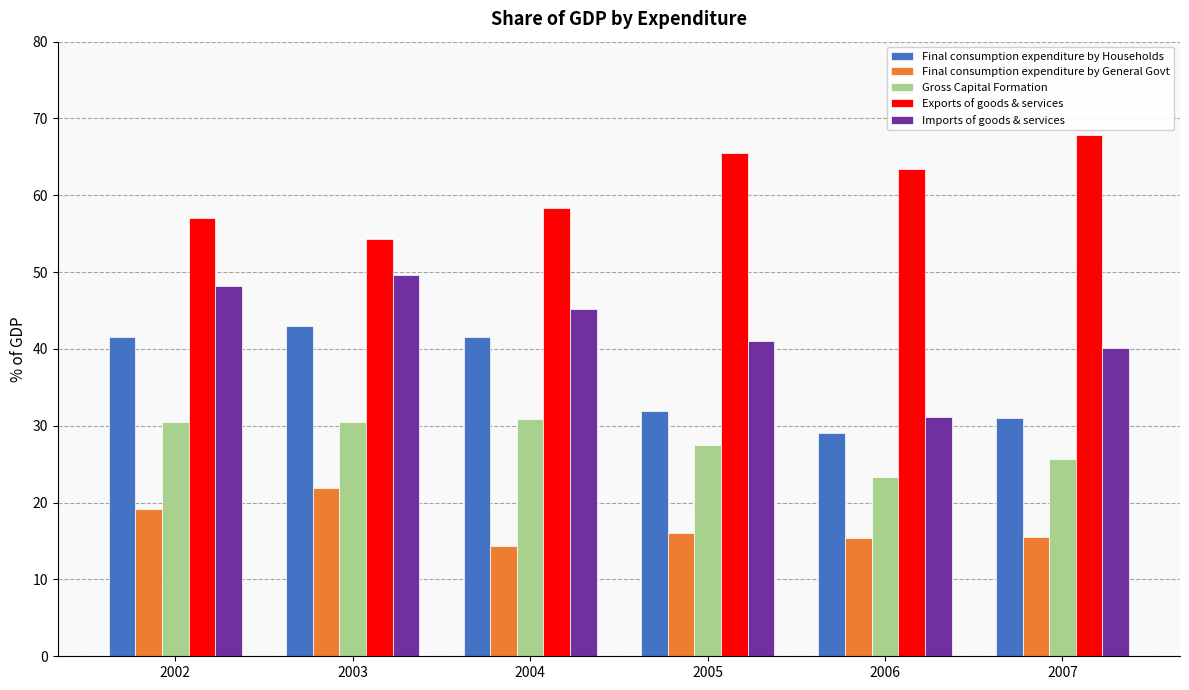

Which category has the highest value across all series?

2007